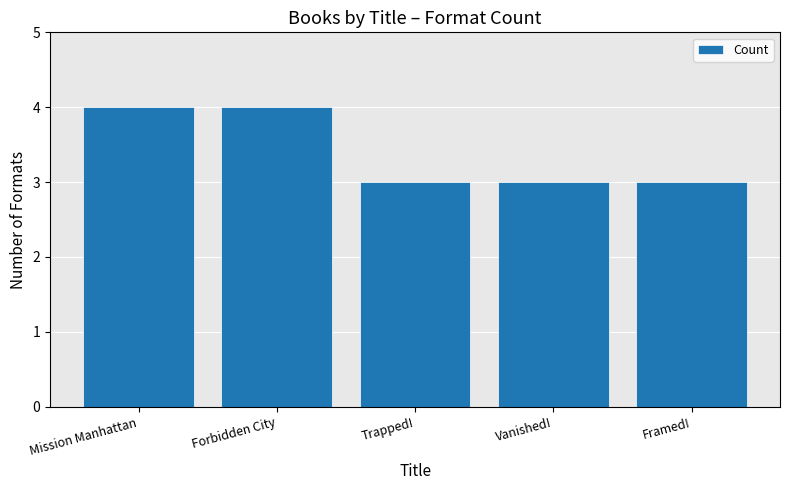

Reading left to right, extract all data points from this chart.

Mission Manhattan=4	Forbidden City=4	Trapped!=3	Vanished!=3	Framed!=3